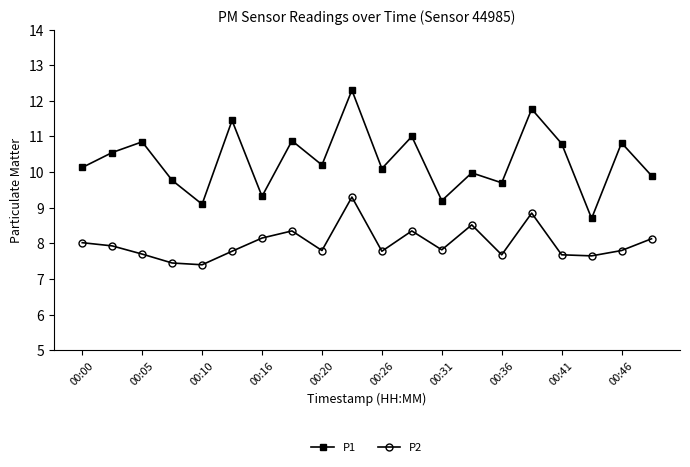

What is the minimum value shown in the chart?

7.4